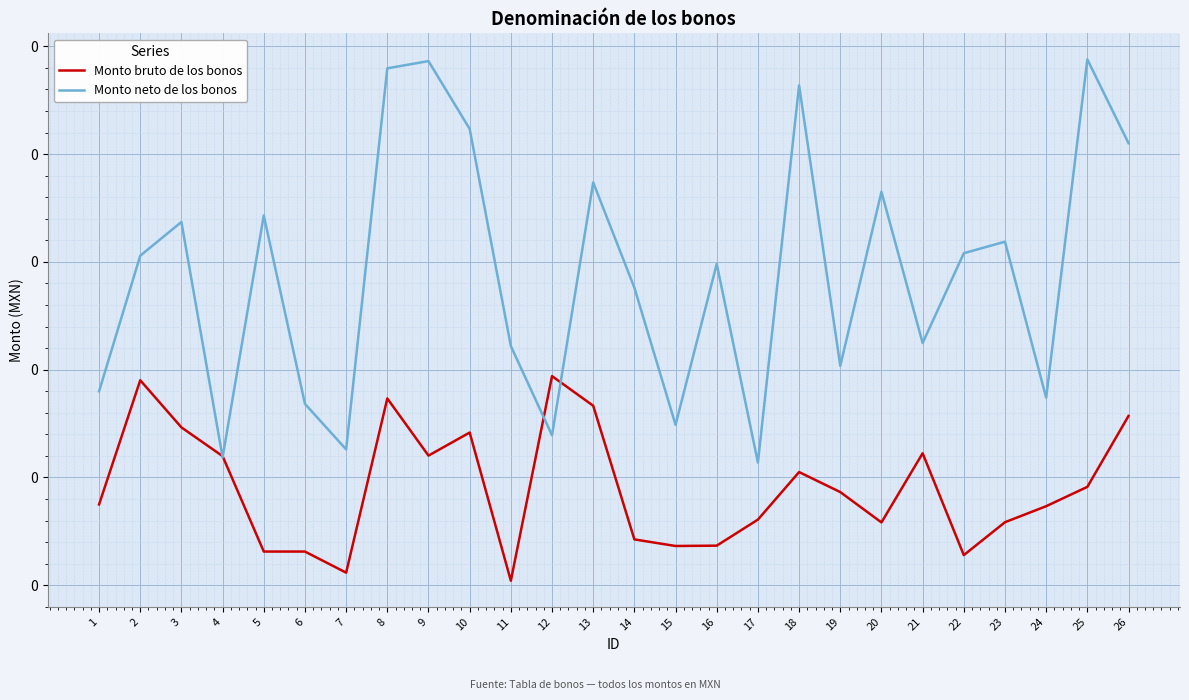

Rank the series at 11 from lowest to highest value.

Monto bruto de los bonos, Monto neto de los bonos